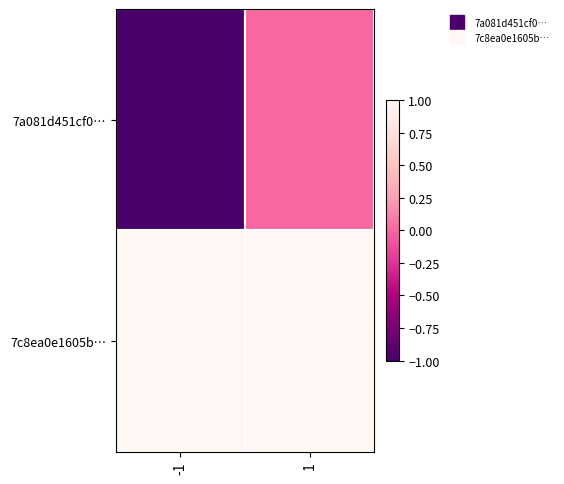

At -1, list the series in order from smallest to largest.

7a081d451cf0…, 7c8ea0e1605b…